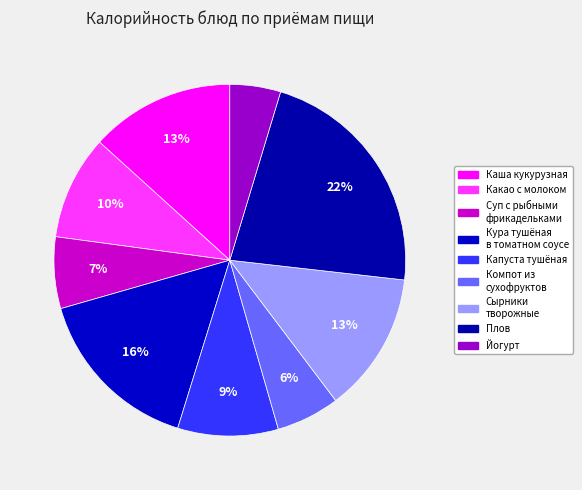

How many slices are in this pie chart?

9